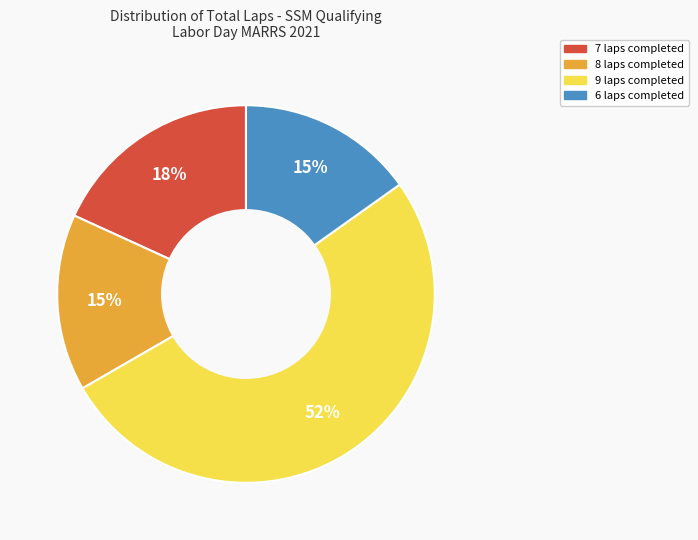

What is the ratio of the value at 8 laps to the value at 7 laps?

0.8